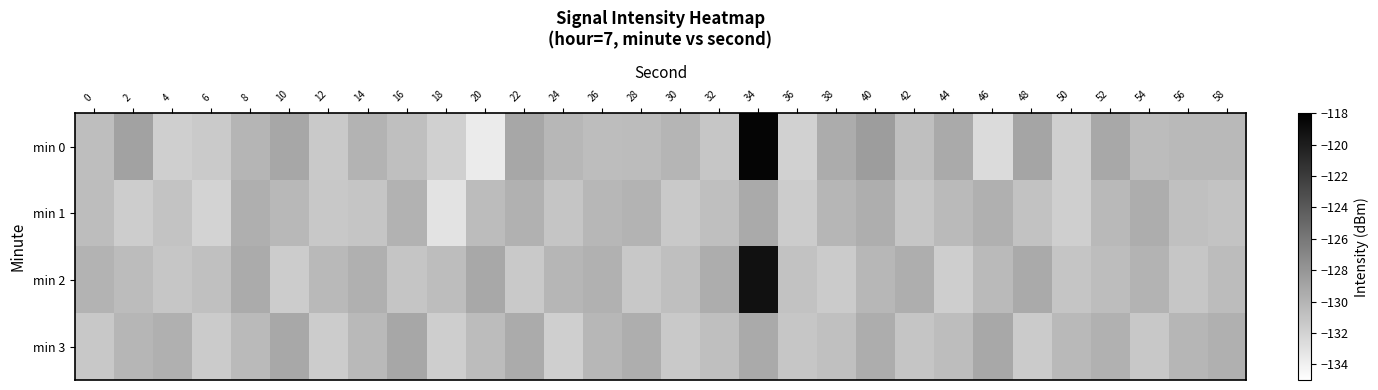

Reading left to right, extract all data points from this chart.

min 0: 0=-130.7	2=-128.8	4=-131.8	6=-131.4	8=-130.0	10=-129.1	12=-131.4	14=-129.9	16=-130.7	18=-131.8	20=-133.6	22=-129.1	24=-130.2	26=-130.6	28=-130.5	30=-130.0	32=-131.2	34=-118.4	36=-131.9	38=-129.4	40=-128.5	42=-130.7	44=-129.3	46=-132.6	48=-129.0	50=-131.8	52=-129.2	54=-130.5	56=-130.3	58=-130.3
min 1: 0=-130.6	2=-131.7	4=-131.0	6=-132.0	8=-129.7	10=-130.2	12=-131.3	14=-131.1	16=-129.9	18=-133.1	20=-130.5	22=-129.8	24=-131.1	26=-130.2	28=-129.9	30=-131.4	32=-130.7	34=-129.3	36=-131.6	38=-130.1	40=-129.6	42=-131.2	44=-130.4	46=-129.7	48=-130.9	50=-131.8	52=-130.3	54=-129.5	56=-130.8	58=-131.0
min 2: 0=-129.9	2=-130.5	4=-131.2	6=-130.8	8=-129.4	10=-131.6	12=-130.3	14=-129.7	16=-131.1	18=-130.6	20=-129.2	22=-131.4	24=-130.1	26=-129.8	28=-131.3	30=-130.7	32=-129.5	34=-119.2	36=-130.9	38=-131.5	40=-130.2	42=-129.6	44=-131.7	46=-130.4	48=-129.3	50=-131.1	52=-130.6	54=-129.9	56=-131.2	58=-130.5
min 3: 0=-131.3	2=-130.1	4=-129.7	6=-131.5	8=-130.4	10=-129.2	12=-131.6	14=-130.3	16=-129.1	18=-131.7	20=-130.5	22=-129.4	24=-131.8	26=-130.2	28=-129.6	30=-131.4	32=-130.7	34=-129.3	36=-131.2	38=-130.8	40=-129.5	42=-131.1	44=-130.6	46=-129.2	48=-131.5	50=-130.3	52=-129.8	54=-131.3	56=-130.1	58=-129.7